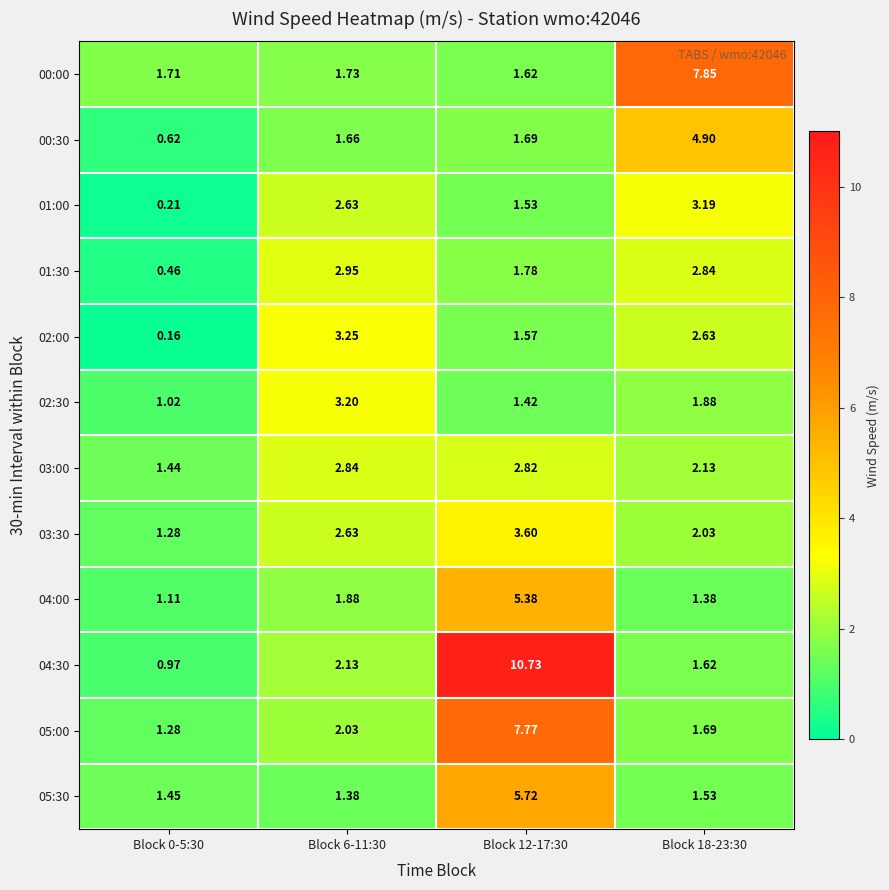

Is the value of 01:30 at Block 0-5:30 greater than the value of 03:00 at Block 18-23:30?

No